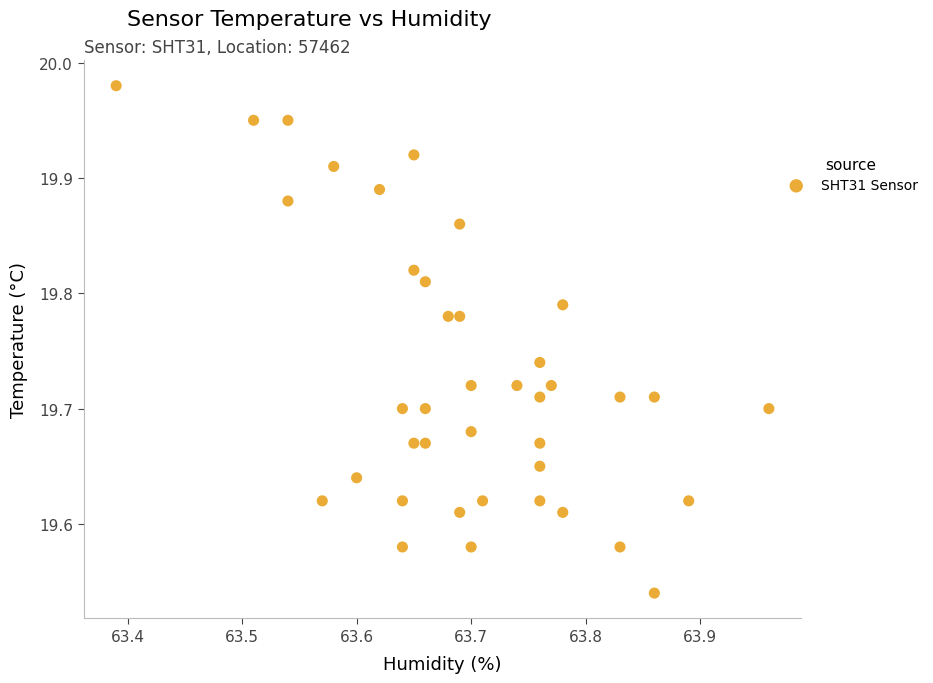

What is the range of X values (max minus min)?

0.6